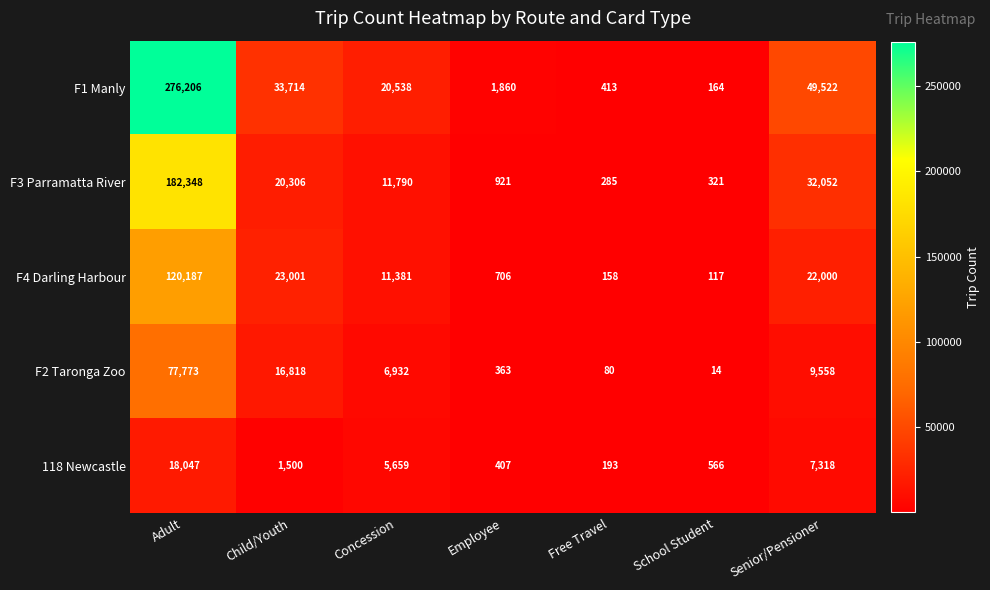

What is the difference between the F4 Darling Harbour values at Concession and Free Travel?

11223